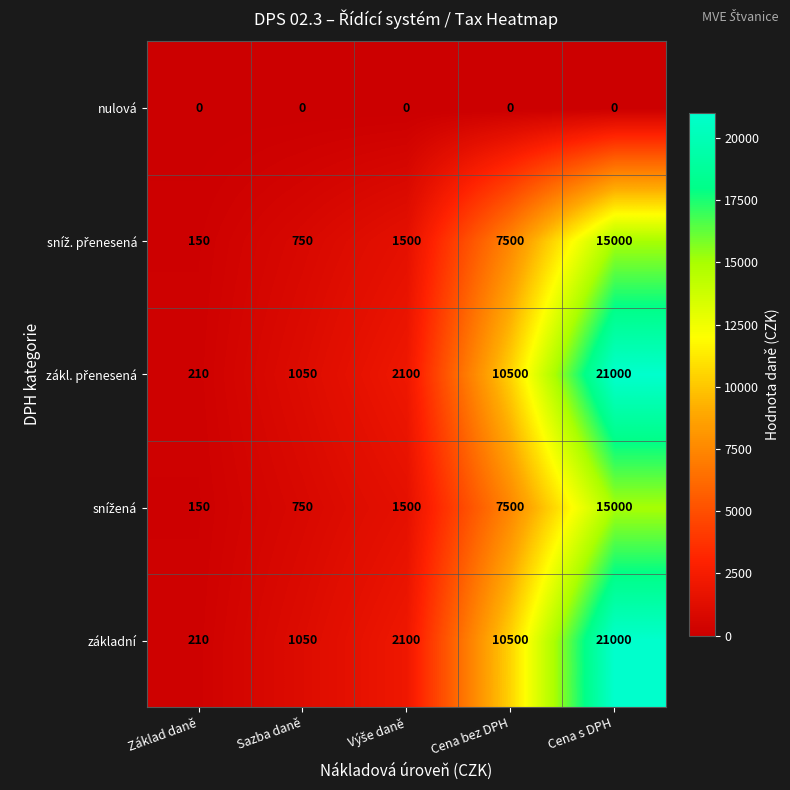

What is the maximum value shown in the chart?

21000